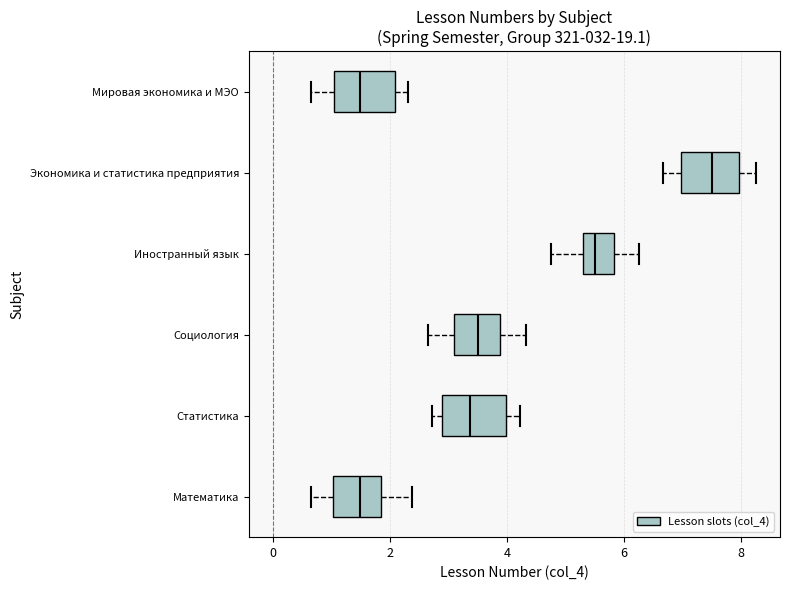

Reading bottom to top, transcribe this box plot: for each box, give where its median line is, the range the box spans, and where its two whiskers end, as read against the x-axis. The values are not printed on the chart, so give them approximately, as read against the axis.

Математика: median 1.4, box 1.0 to 1.8, whiskers 0.6 to 2.4
Статистика: median 3.4, box 2.8 to 4.0, whiskers 2.8 (just left of the box's left edge) to 4.2
Социология: median 3.6, box 3.0 to 3.8, whiskers 2.6 to 4.4
Иностранный язык: median 5.6, box 5.2 to 5.8, whiskers 4.8 to 6.2
Экономика и статистика предприятия: median 7.4, box 7.0 to 8.0, whiskers 6.6 to 8.2
Мировая экономика и МЭО: median 1.4, box 1.0 to 2.0, whiskers 0.6 to 2.4